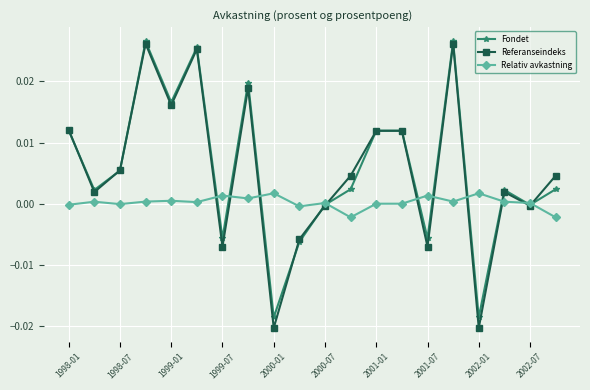

Which series has the widest spread of values?

Referanseindeks